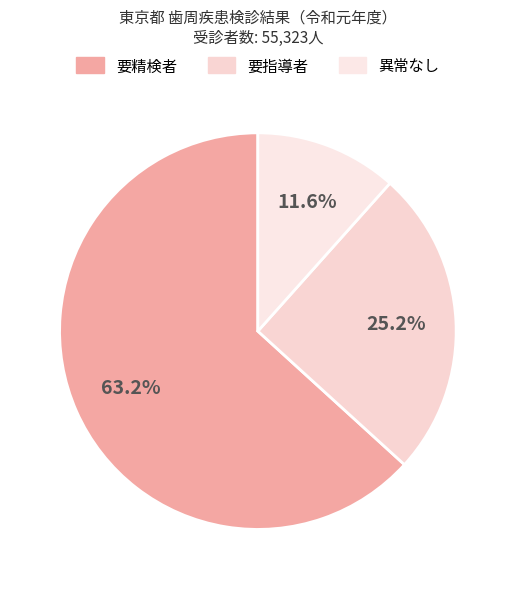

True or false: 要精検者 accounts for 63% of the total.

True